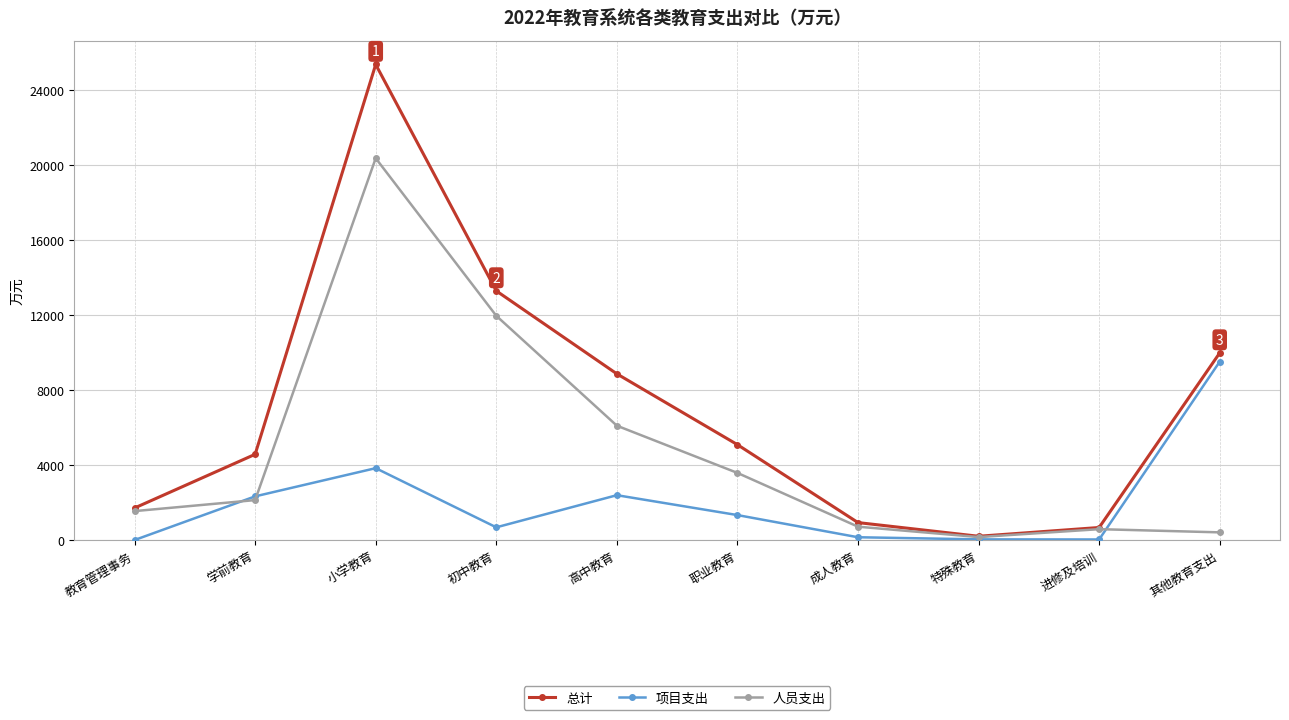

What is the label of the 2nd point from the right?

进修及培训